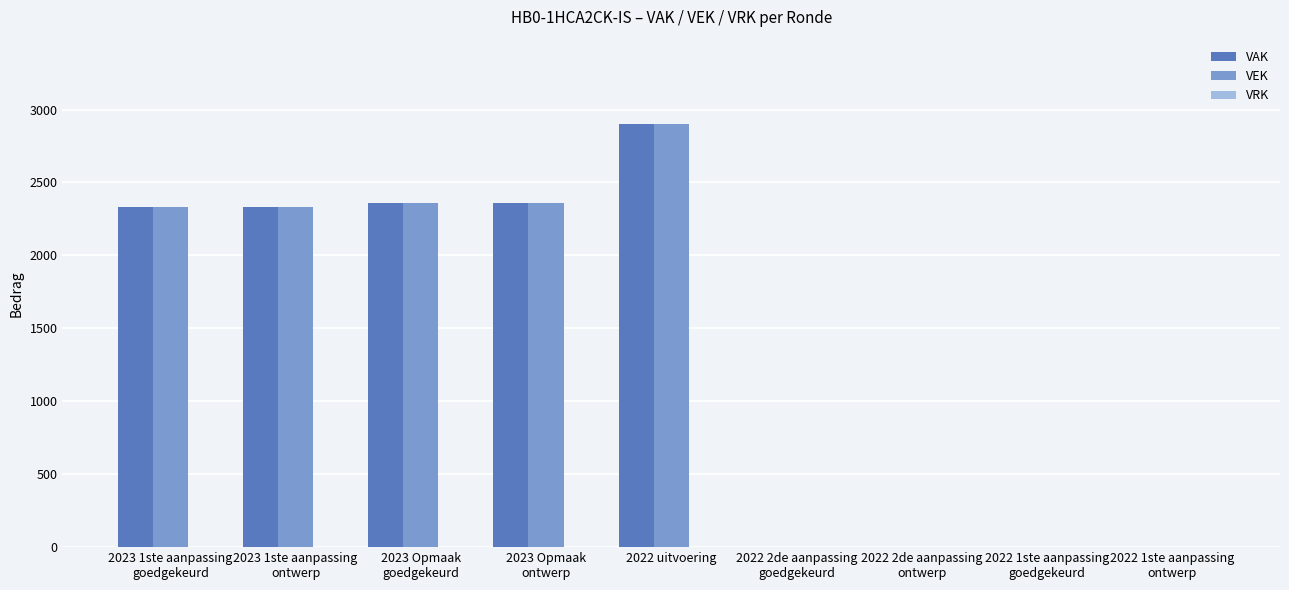

Count the number of categories in the chart.

9